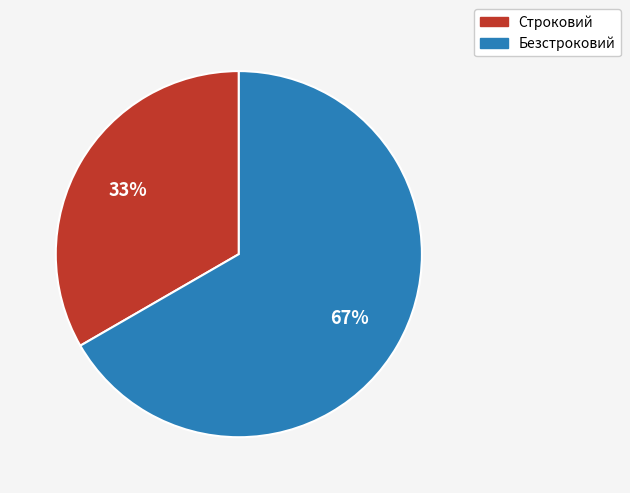

To the nearest percent, what is the average slice percentage?

50%